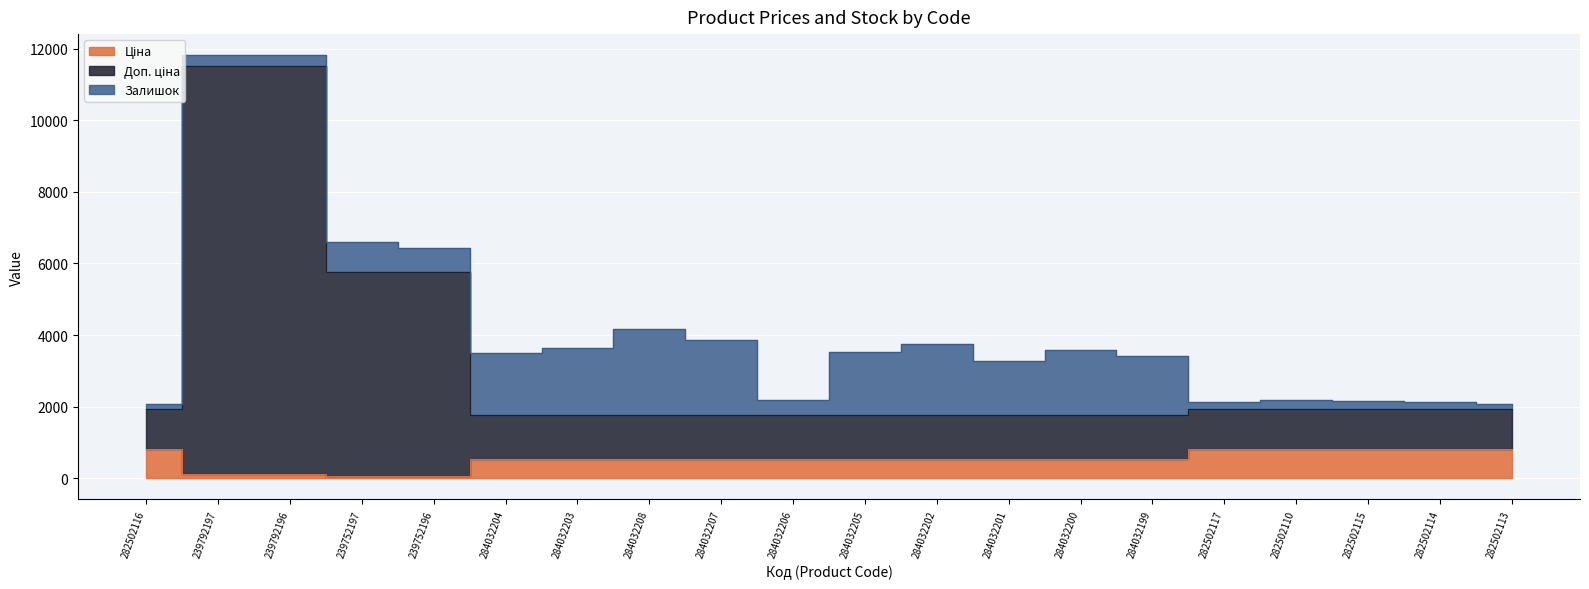

True or false: Доп. ціна and Ціна intersect in this chart.

False